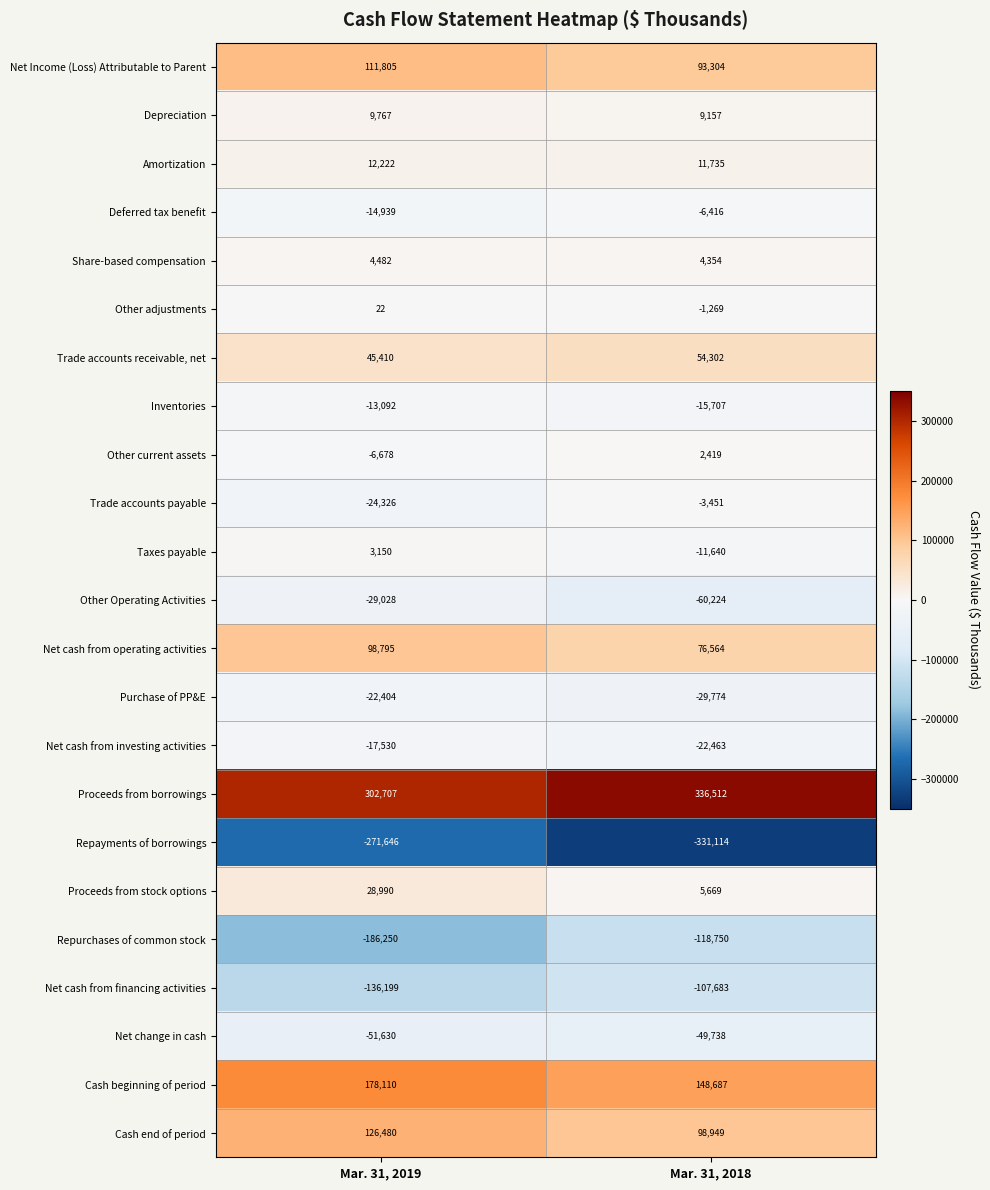

The Purchase of PP&E series shows -29774 at Mar. 31, 2018. True or false?

True